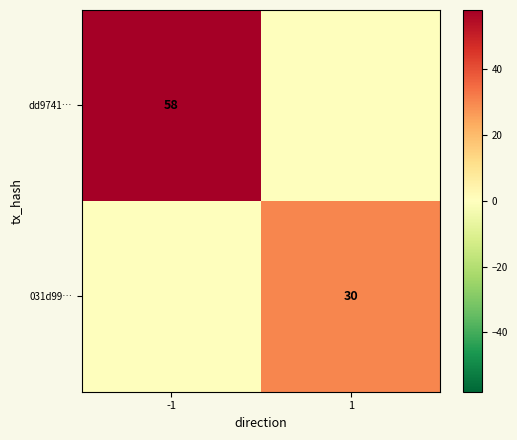

The dd9741… series shows 97 at -1. True or false?

False